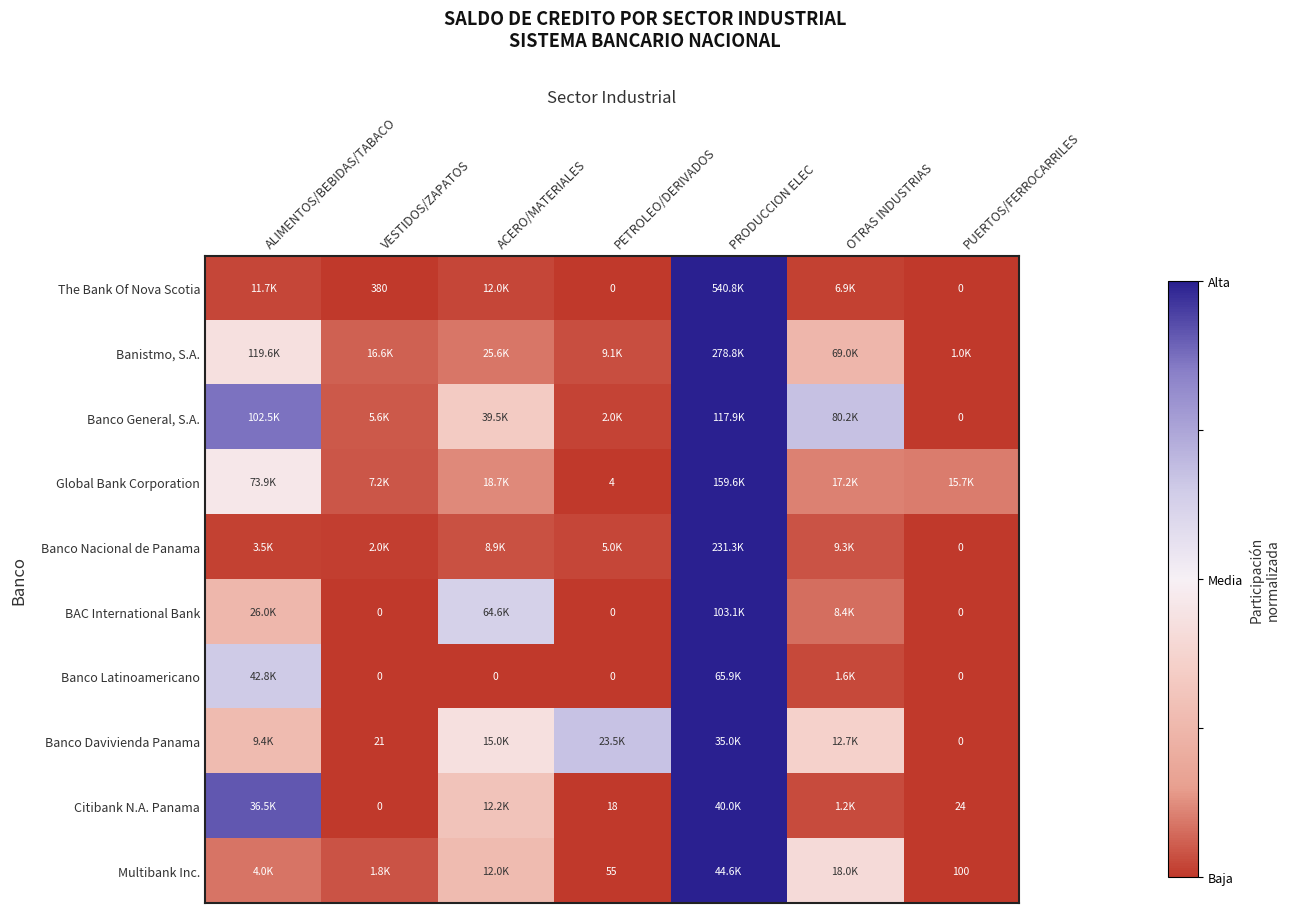

Count the number of data series in this chart.

10